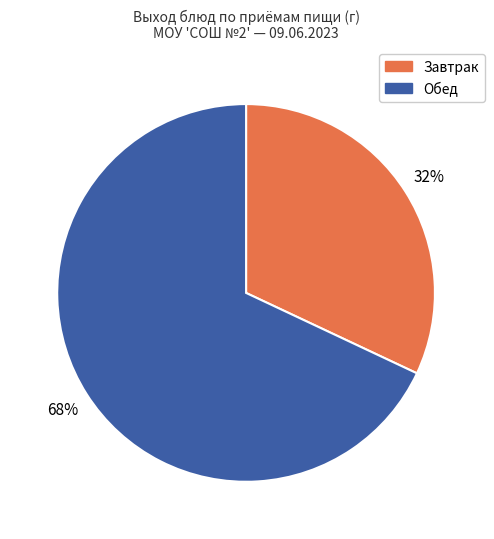

The Обед slice represents 68% of the pie. True or false?

True